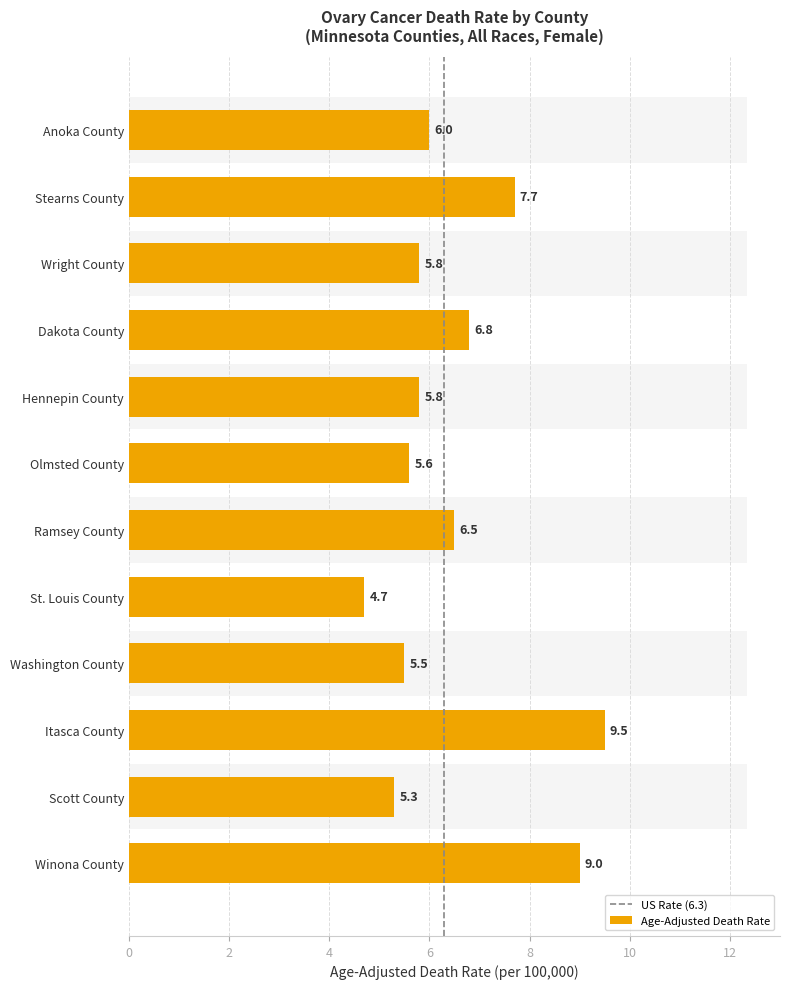

How many values are below 6?

6